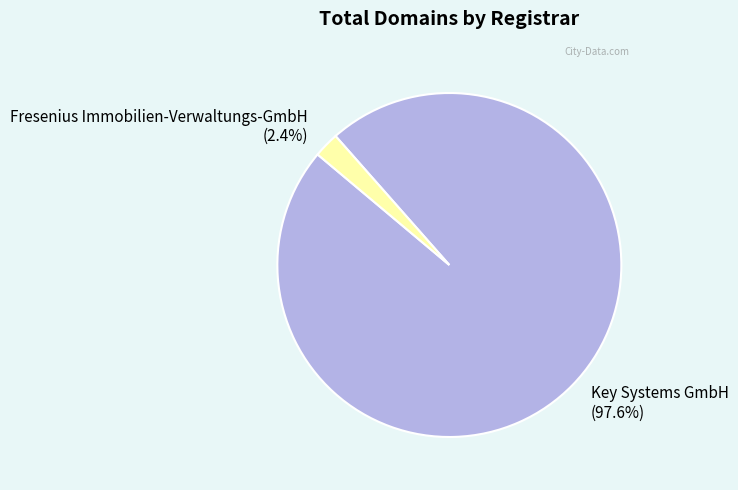

Is it true that Key Systems GmbH is 83% of the pie?

False